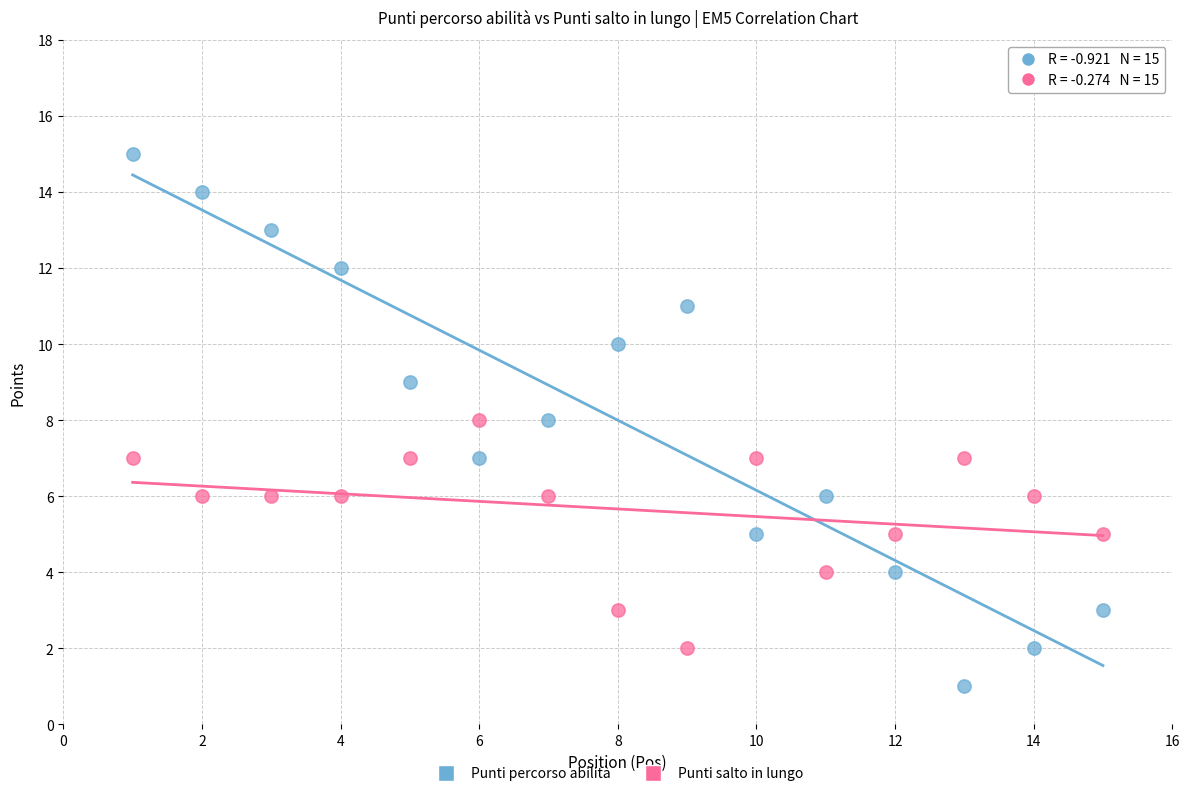

Which series reaches the maximum Y coordinate?

Punti percorso abilità